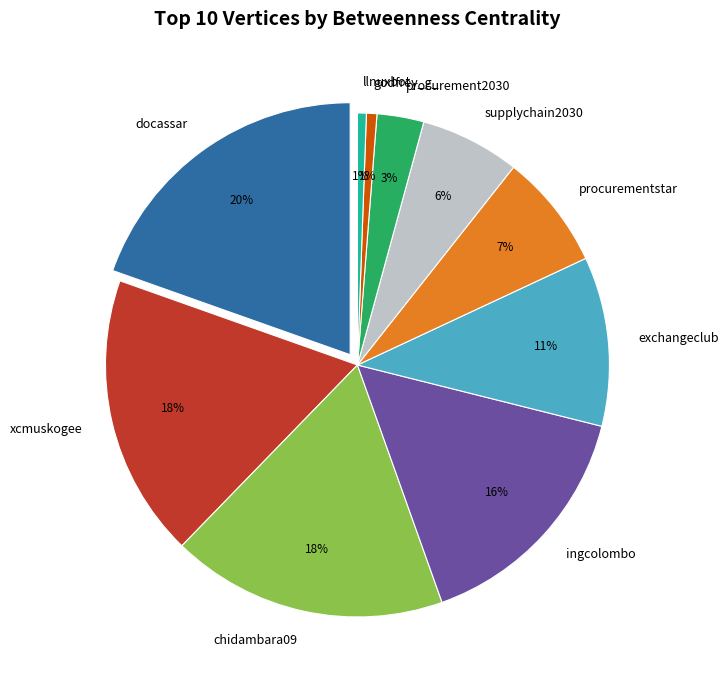

Which category has the smallest portion of the pie?

llnuxbot